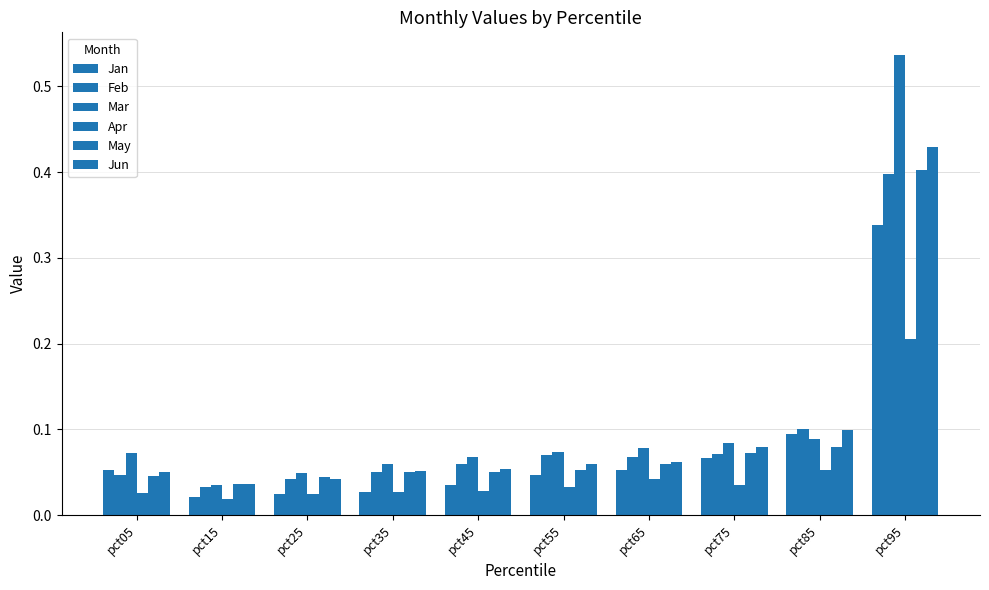

Does the chart contain stacked bars?

No